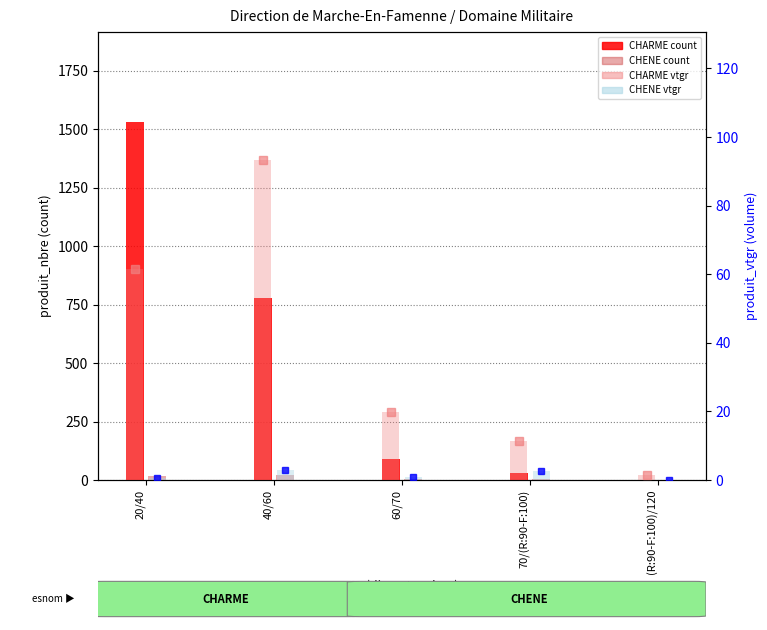

At which category is the sum across all series the highest?

20/40